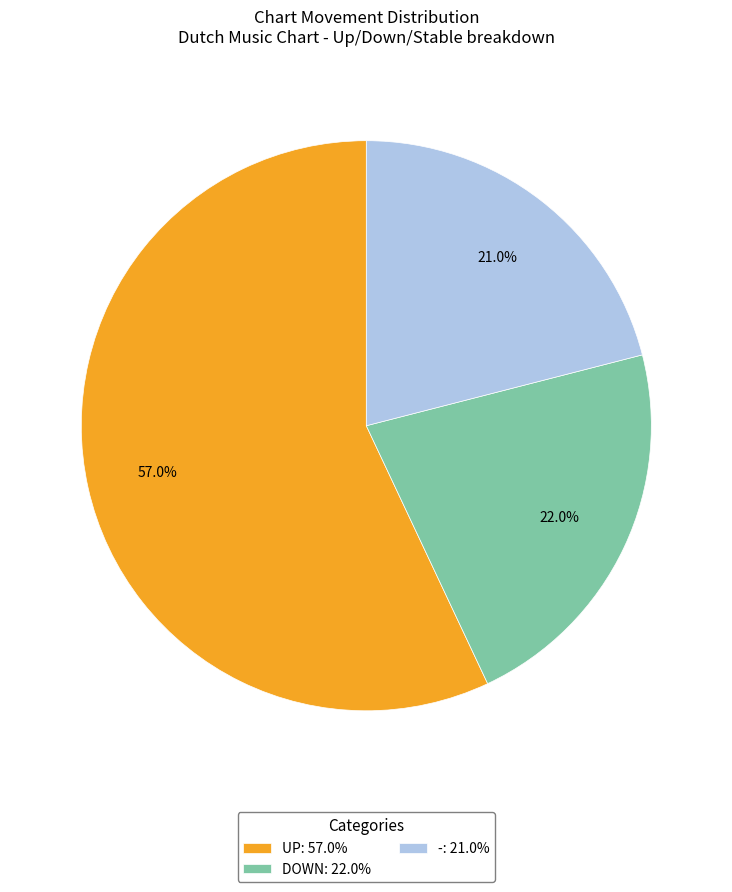

What is the largest slice in the pie chart?

UP: 57.0%